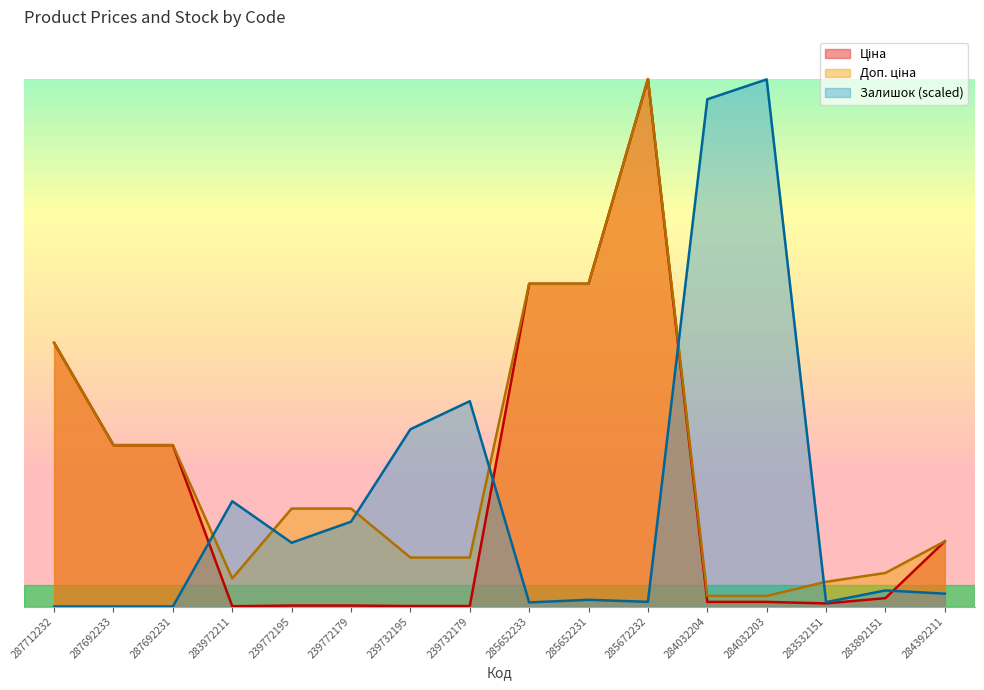

Between 287692231 and 284032204, which series saw the biggest shift?

Залишок (scaled)